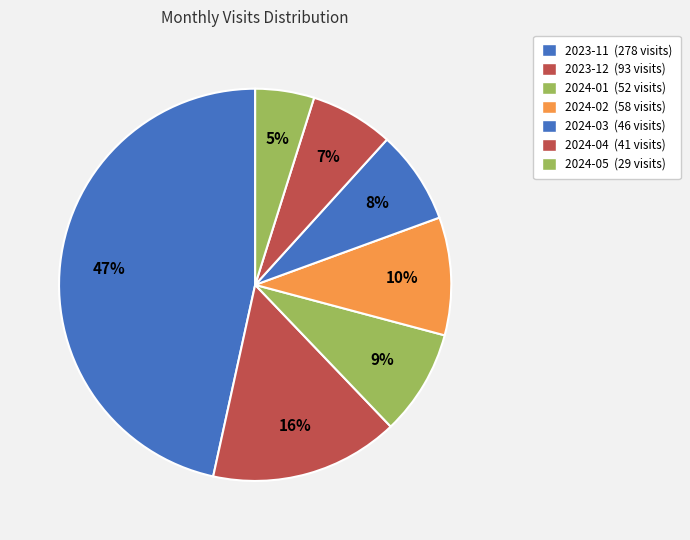

To the nearest percent, what percentage of the pie is 2024-04?

7%